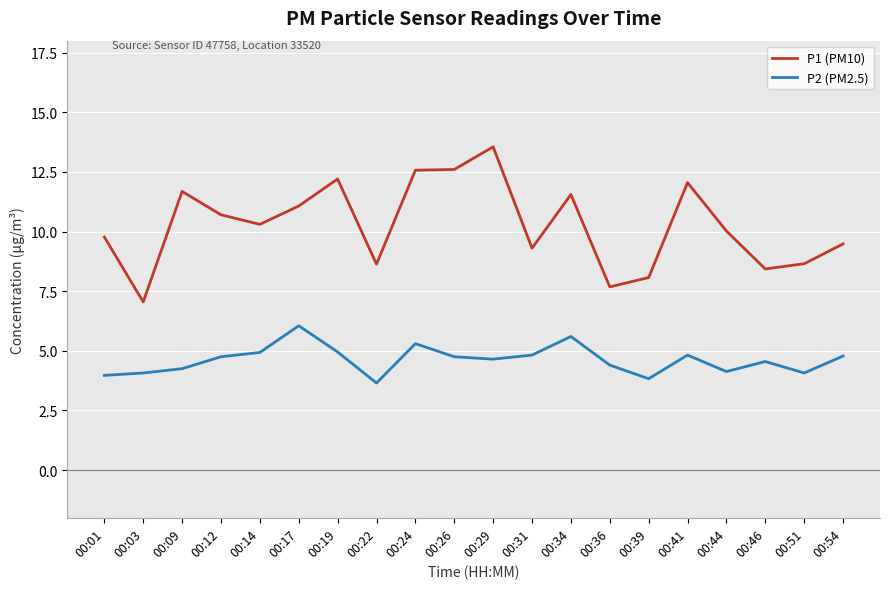

At which category does P1 (PM10) reach its first local peak?

00:09